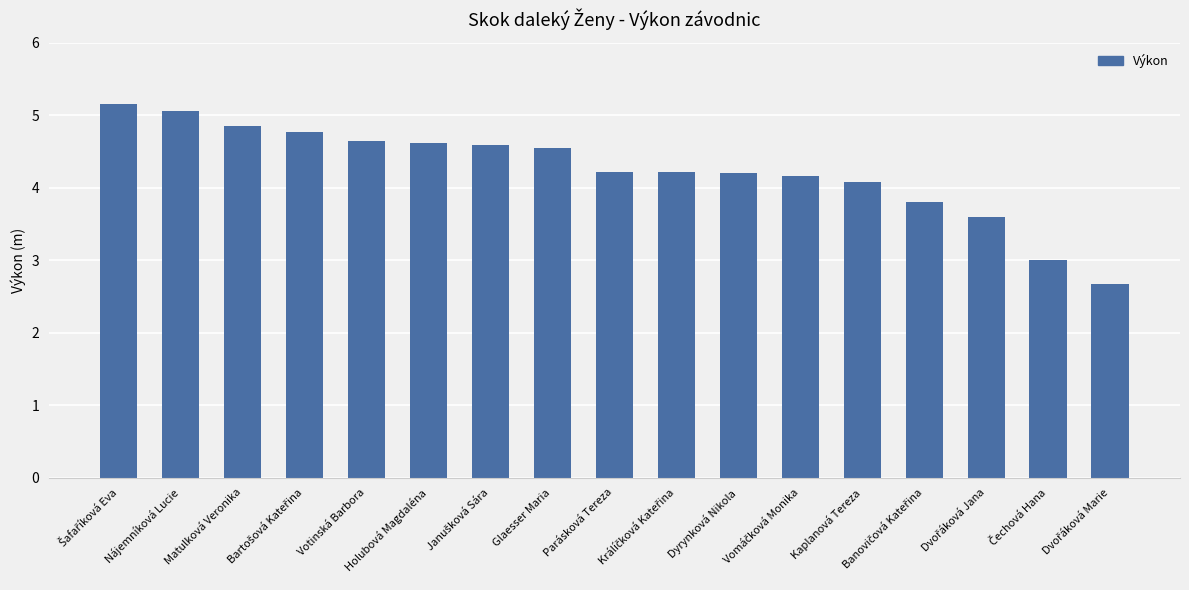

What is the greatest value displayed?

5.2